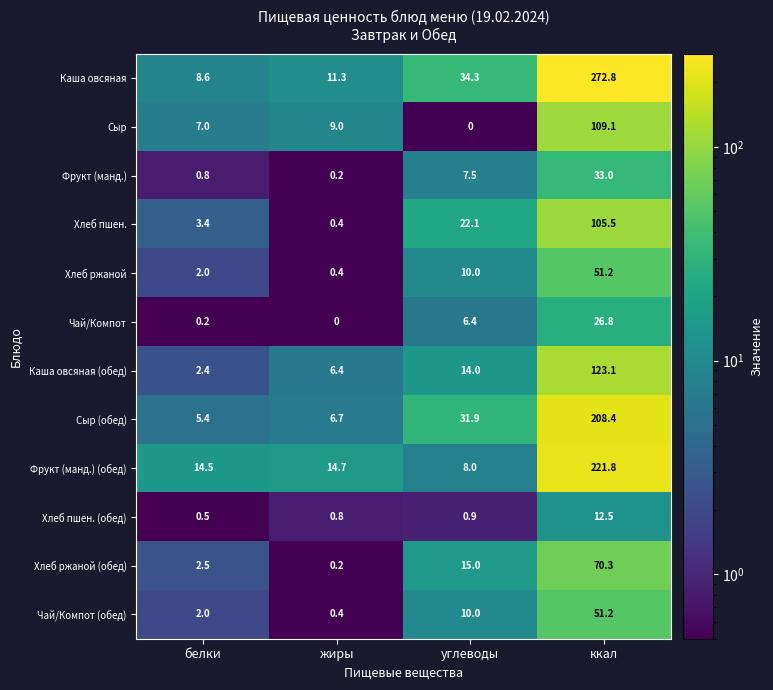

The Хлеб пшен. (обед) series shows 0.9 at углеводы. True or false?

True